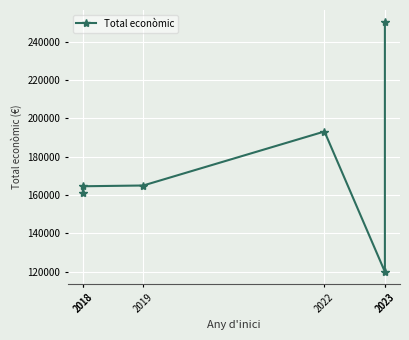

Does the chart display data point markers on the line(s)?

Yes